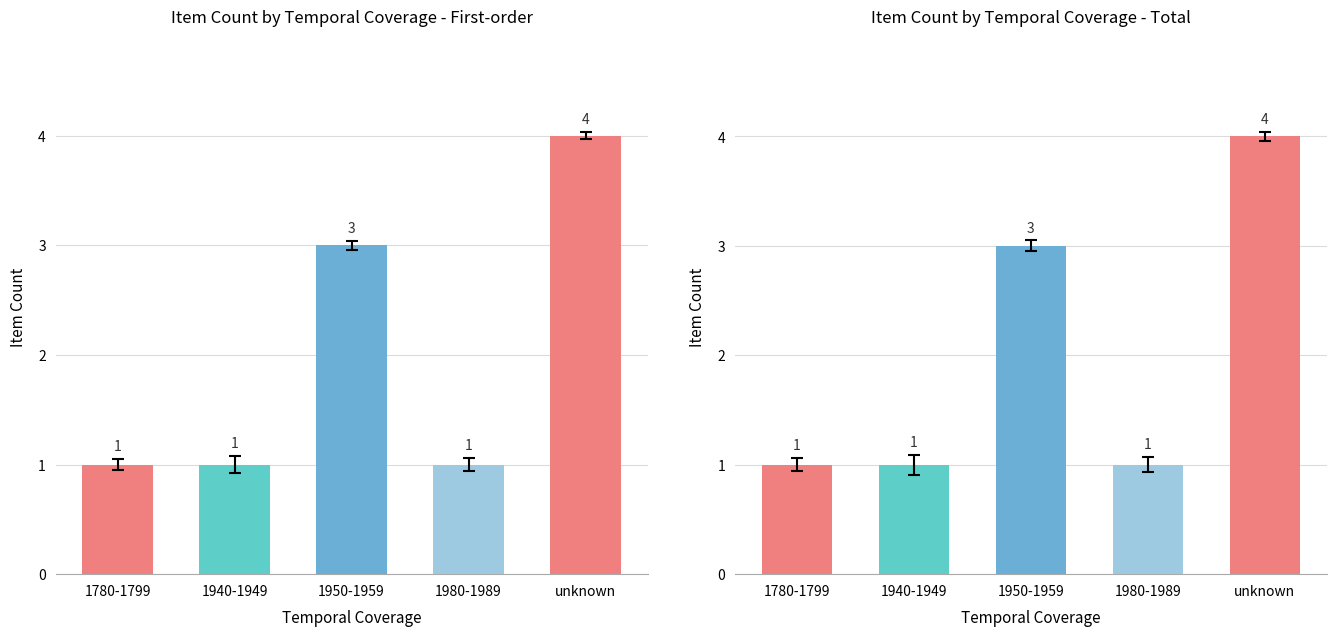

What position from the left is 1780-1799?

1